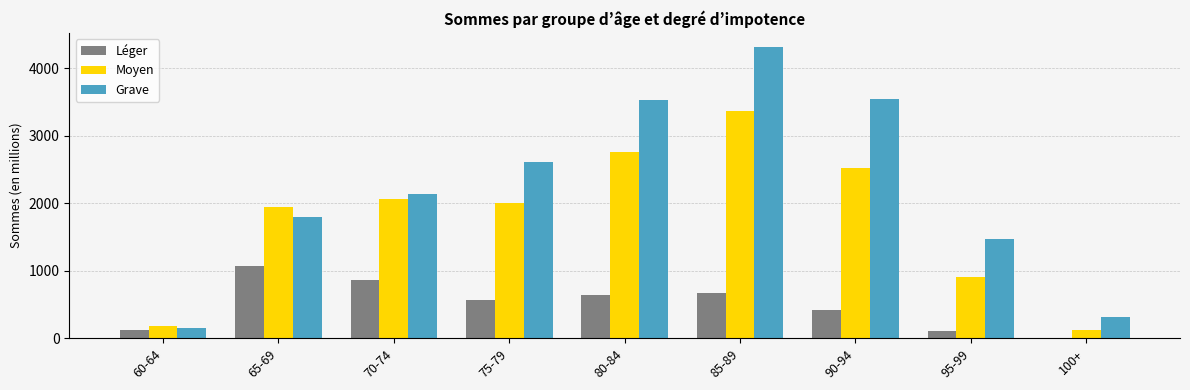

Read the Grave value at 85-89, to the nearest 10.

4310